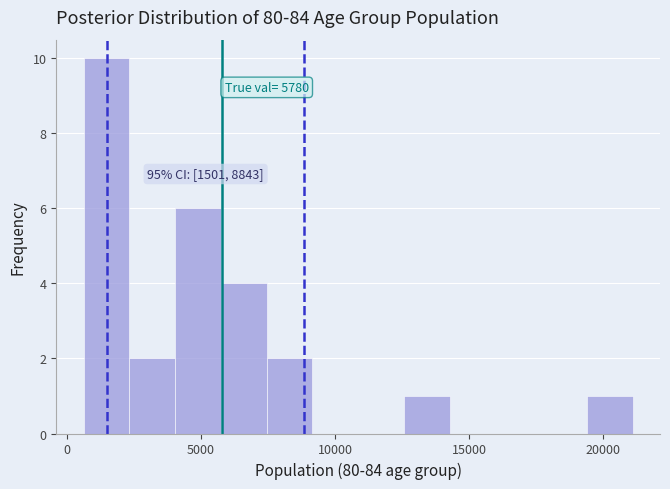

Read against the x-axis, roughly where is the centre of the tallest bar?

1500